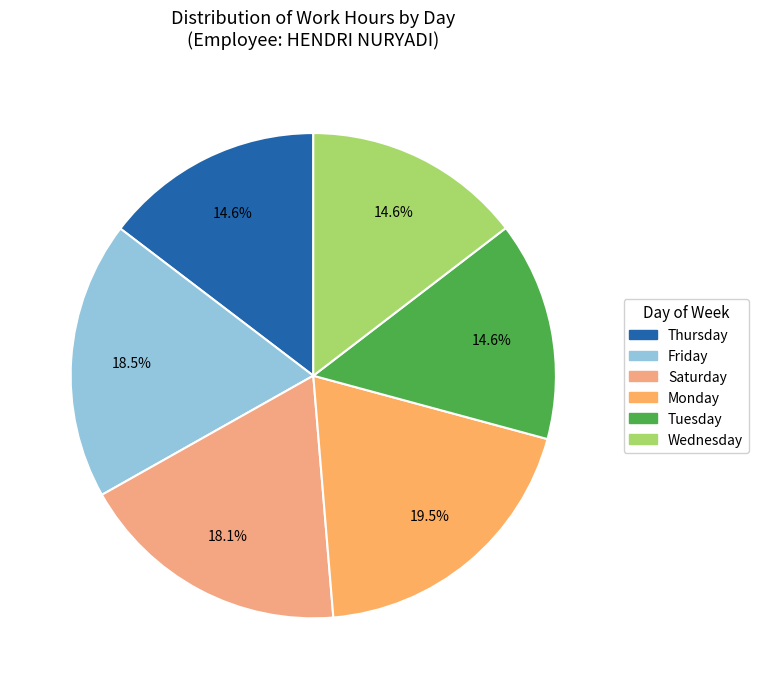

Count the number of slices in the pie.

6